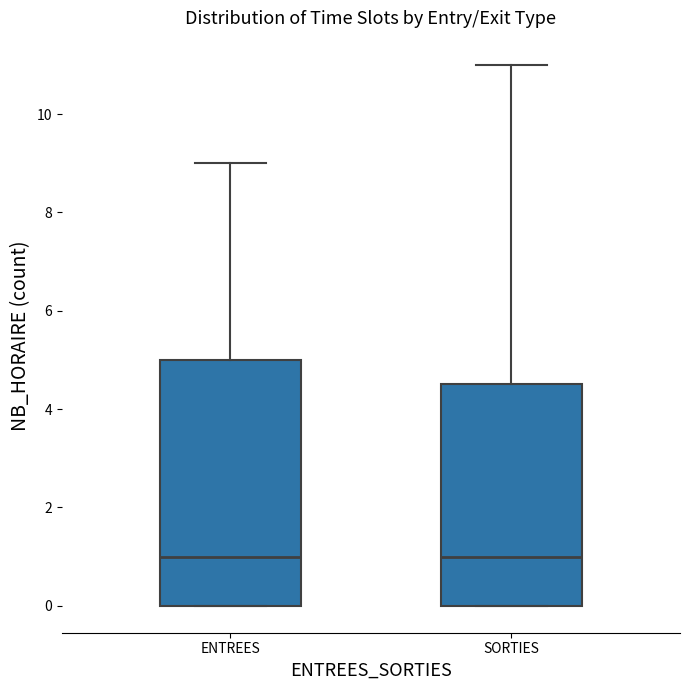

Reading left to right, transcribe this box plot: for each box, give where its median line is, the range the box spans, and where its two whiskers end, as read against the y-axis. The values are not printed on the chart, so give them approximately, as read against the axis.

ENTREES: median 1.0, box 0.0 to 5.0, whiskers 0.0 to 9.0
SORTIES: median 1.0, box 0.0 to 4.6, whiskers 0.0 to 11.0